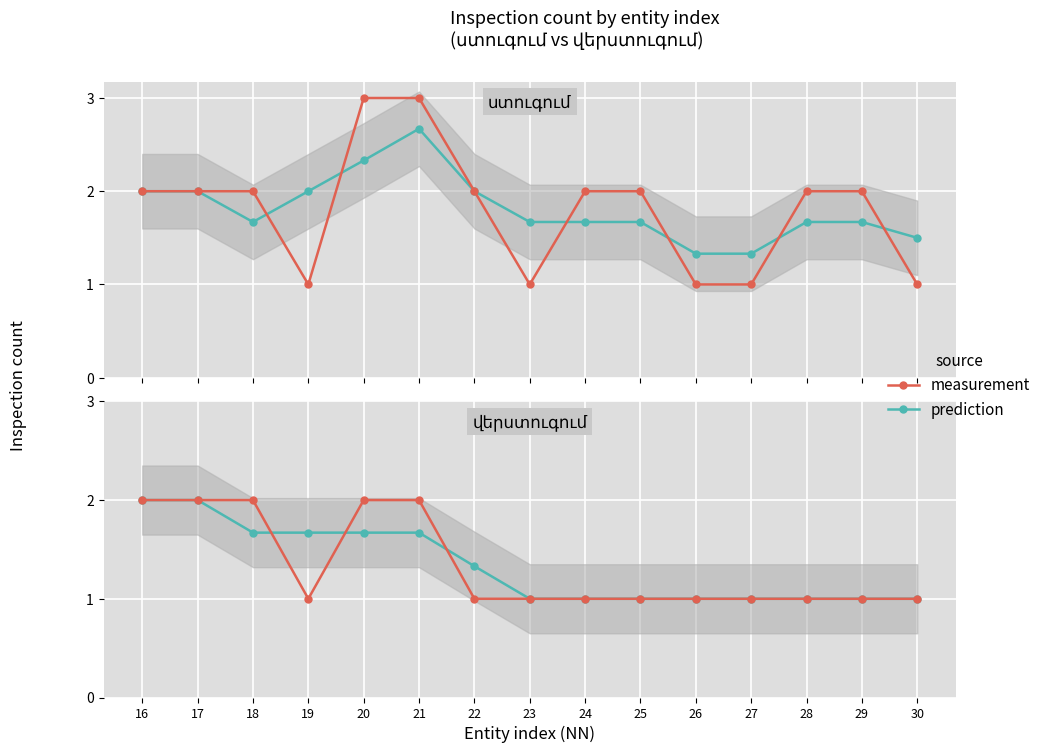

The value of prediction at 27 is 0.6. True or false?

False